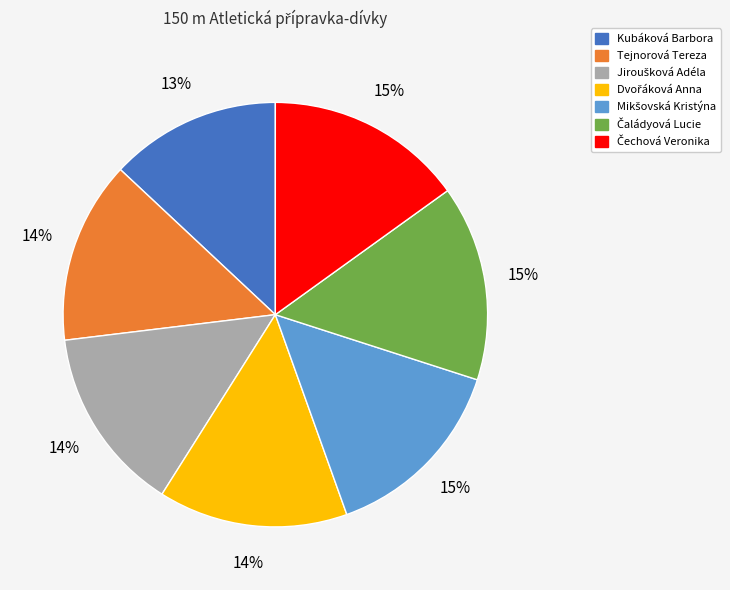

Is it true that Kubáková Barbora is 13% of the pie?

True